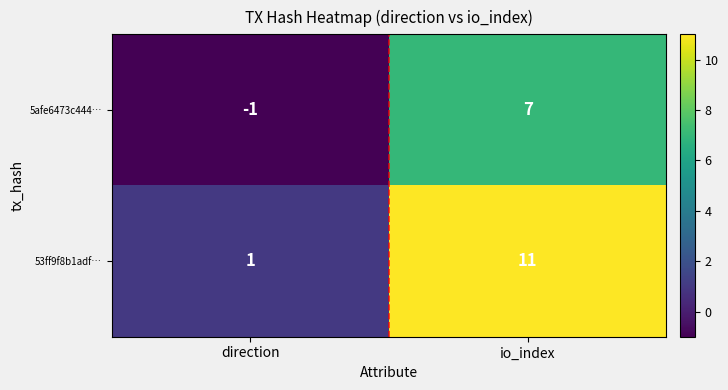

What is the average value of the 5afe6473c444… series?

3